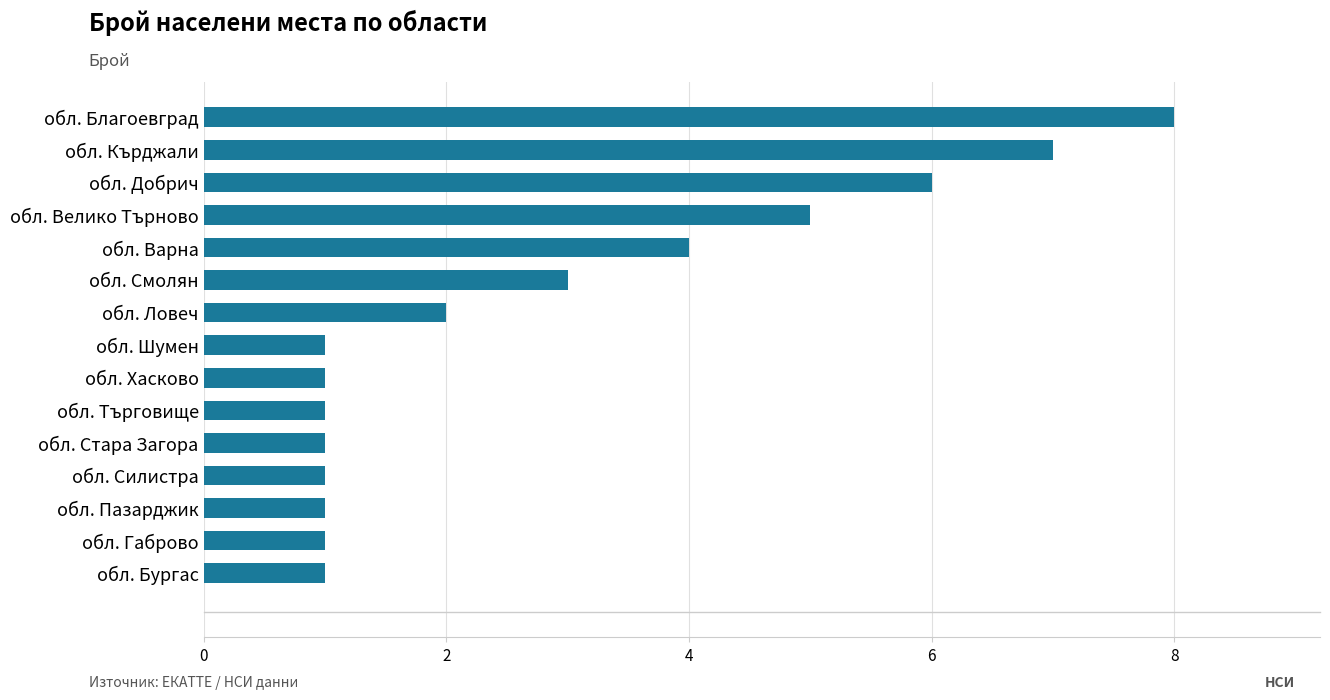

What is the maximum value shown in the chart?

8